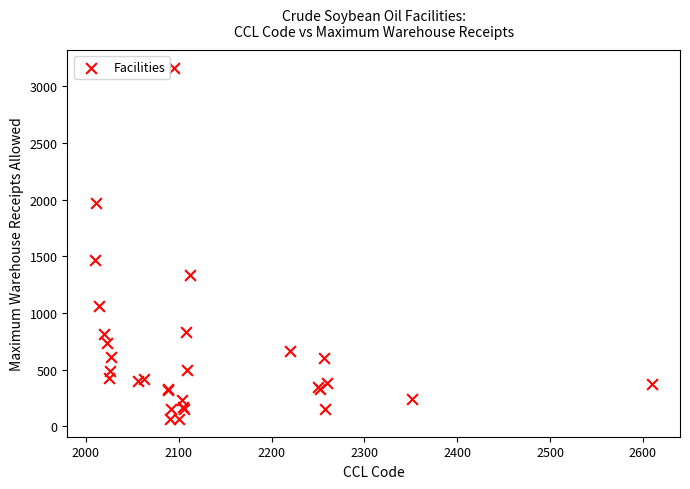

What Y value in the scatter plot is closest to 1615?

1466